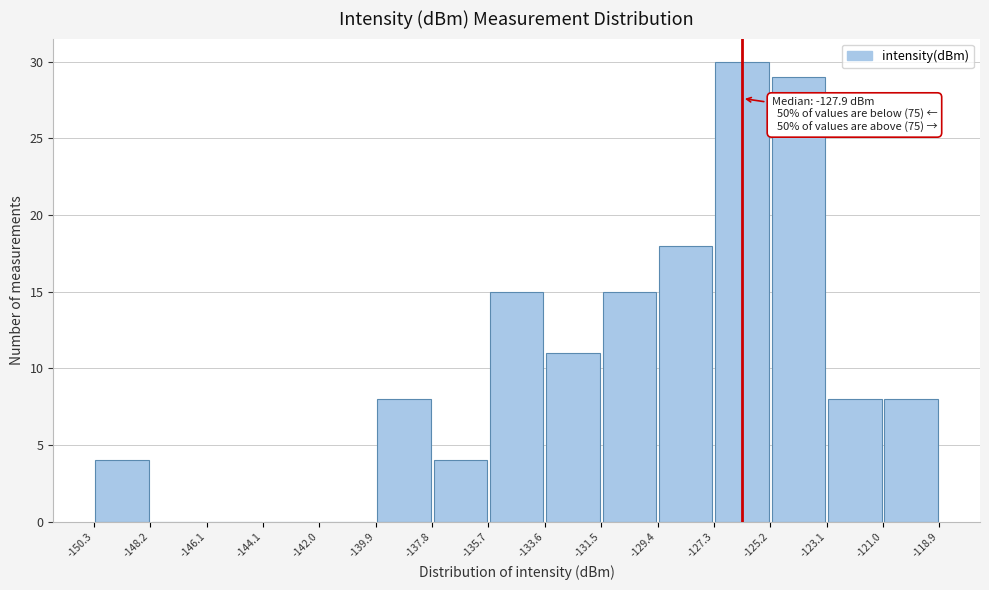

Which range on the x-axis has the tallest bar?

-127.3 to -125.2